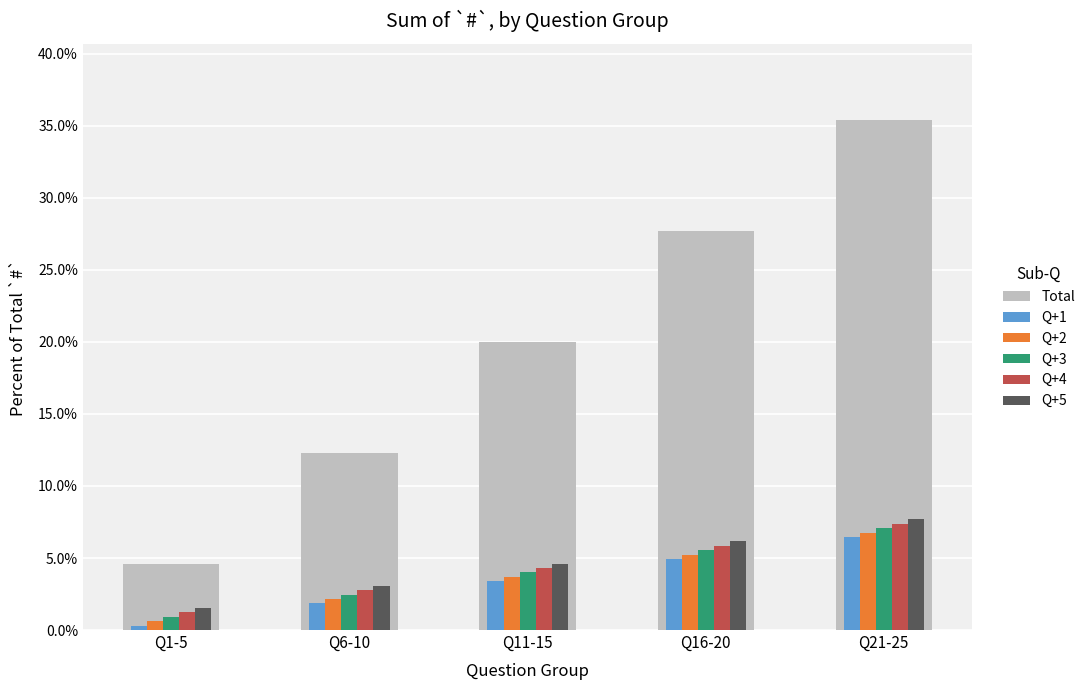

Which series has the largest total across all categories?

Q+5